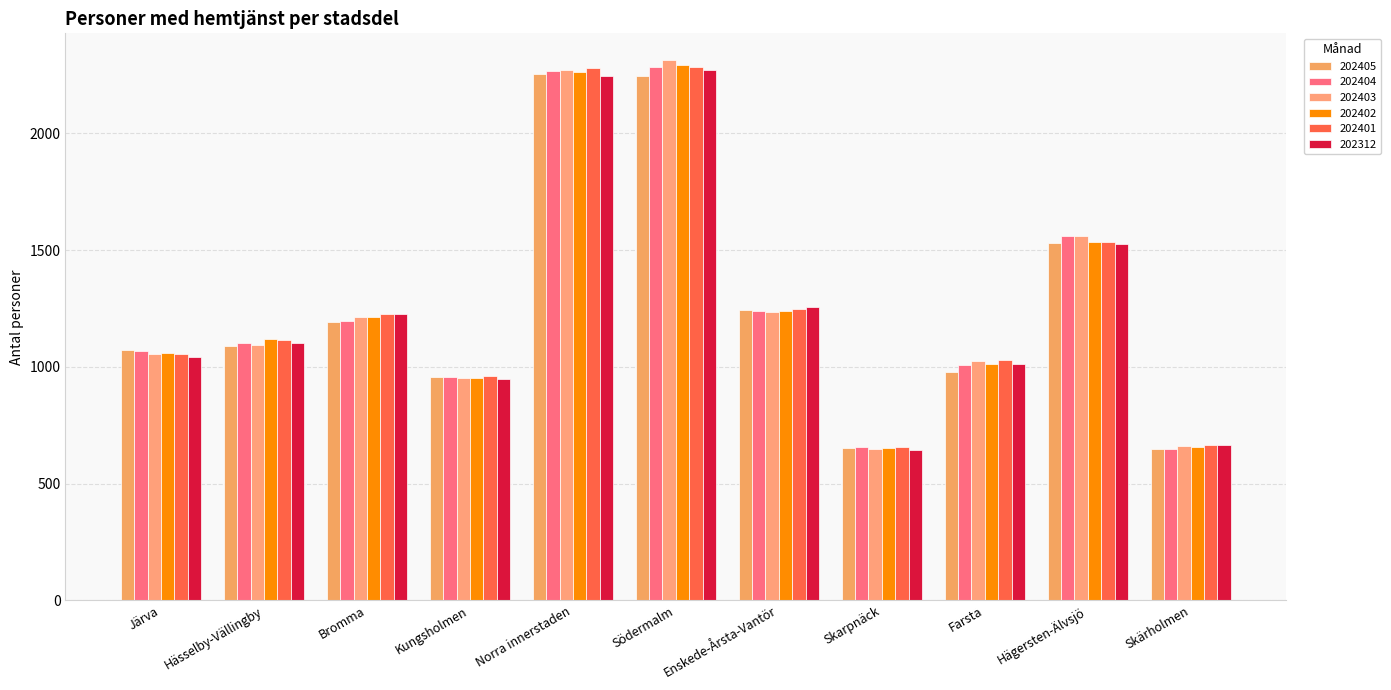

What is the difference between the 202402 values at Hässelby-Vällingby and Hägersten-Älvsjö?

416